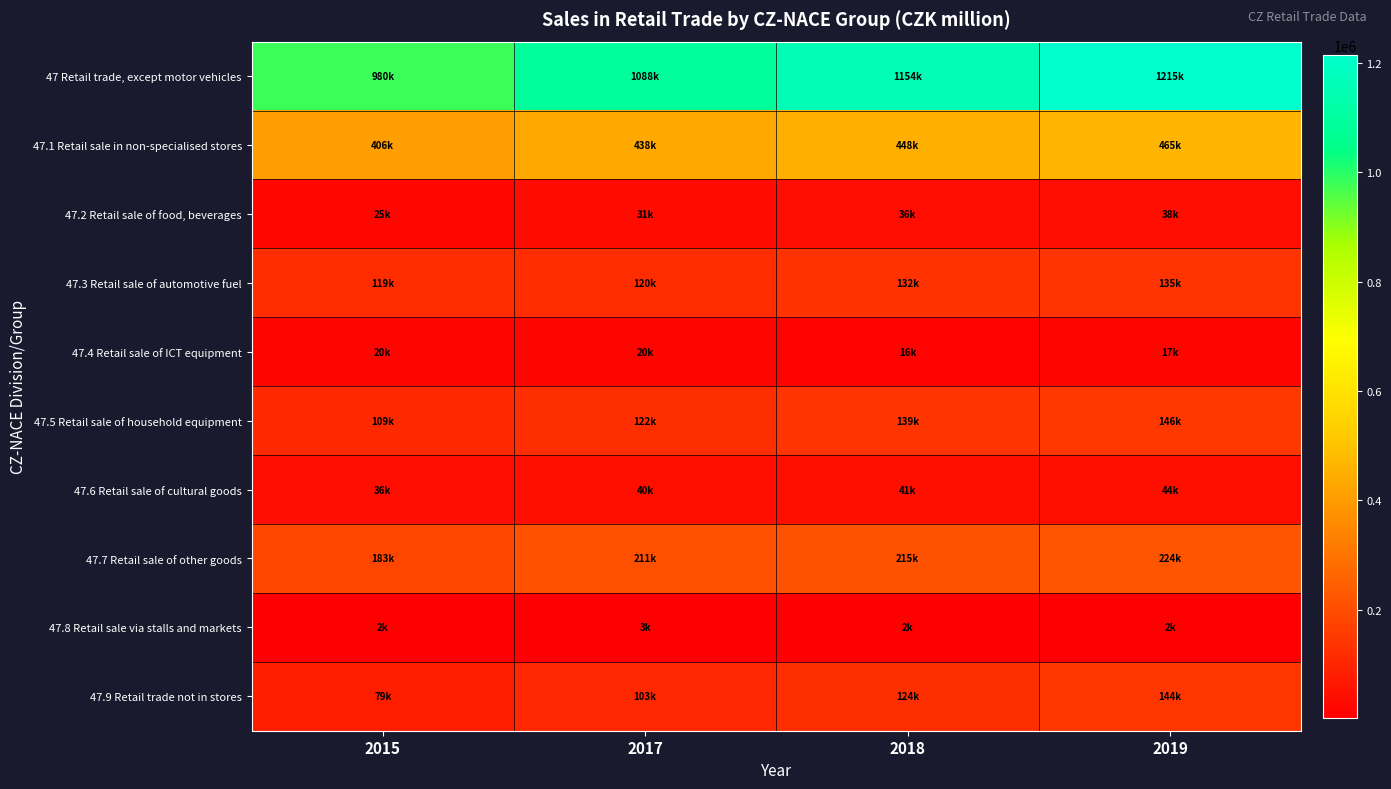

At how many categories does at least one series exceed 279689?

4